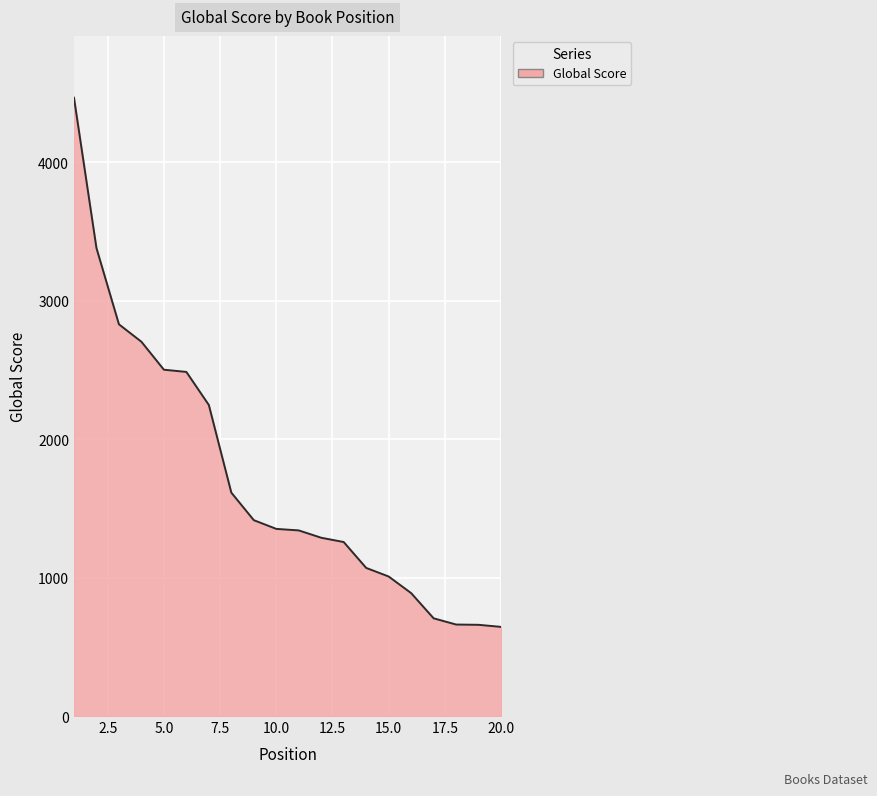

What is the minimum value shown in the chart?

644